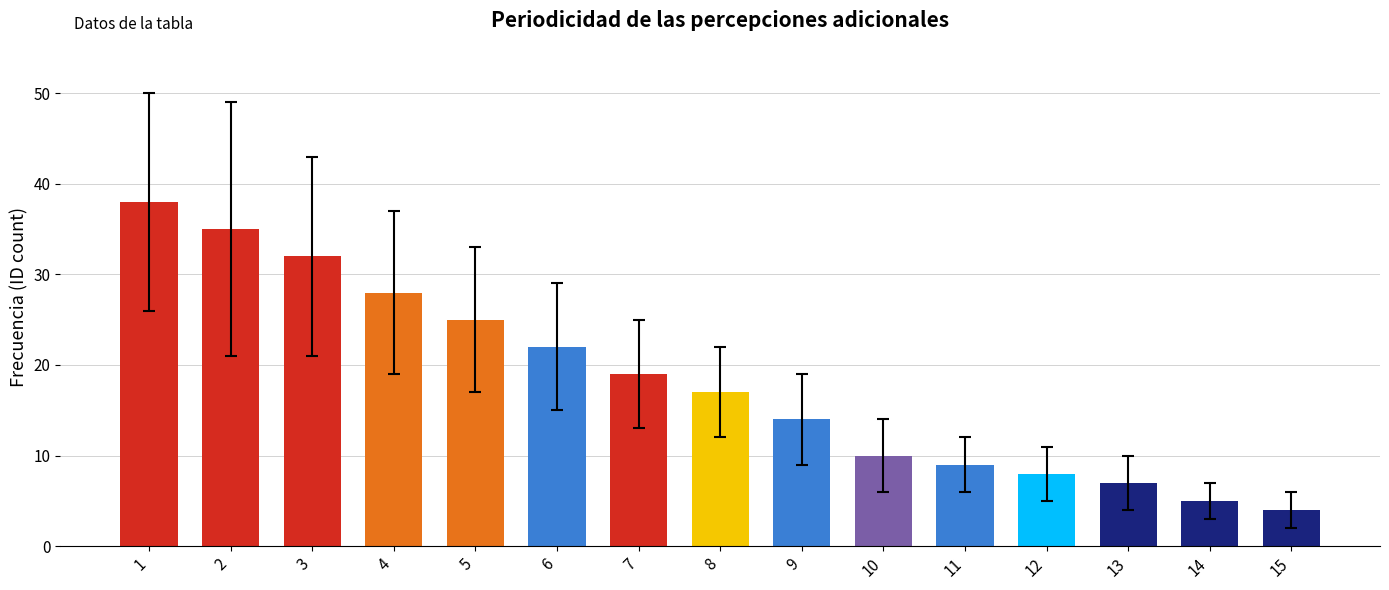

Is it true that the value at 6 is 38?

False